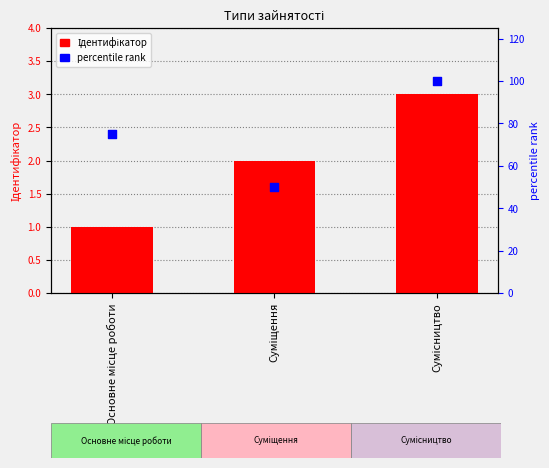

What is the total value across all series at Суміщення?

52